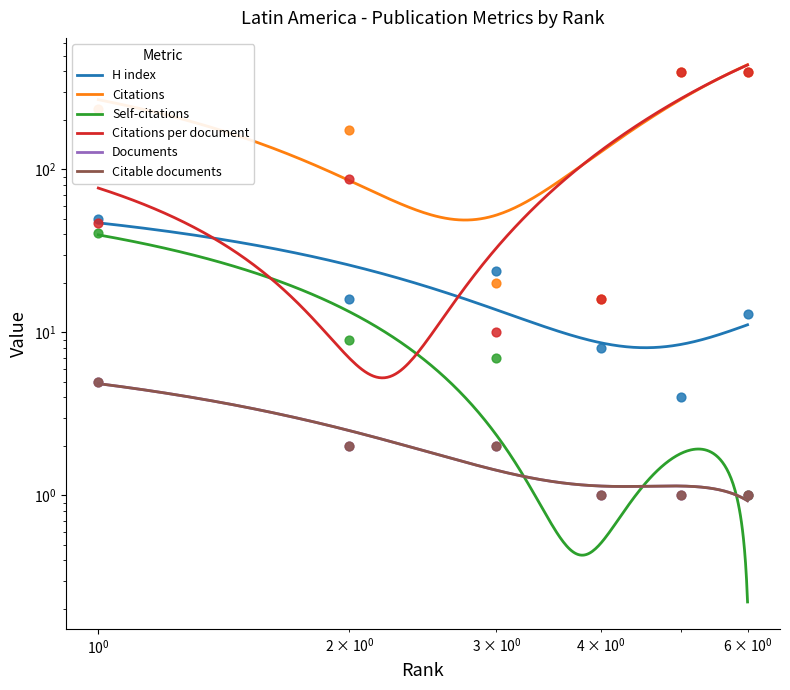

At which category is the sum across all series the highest?

6